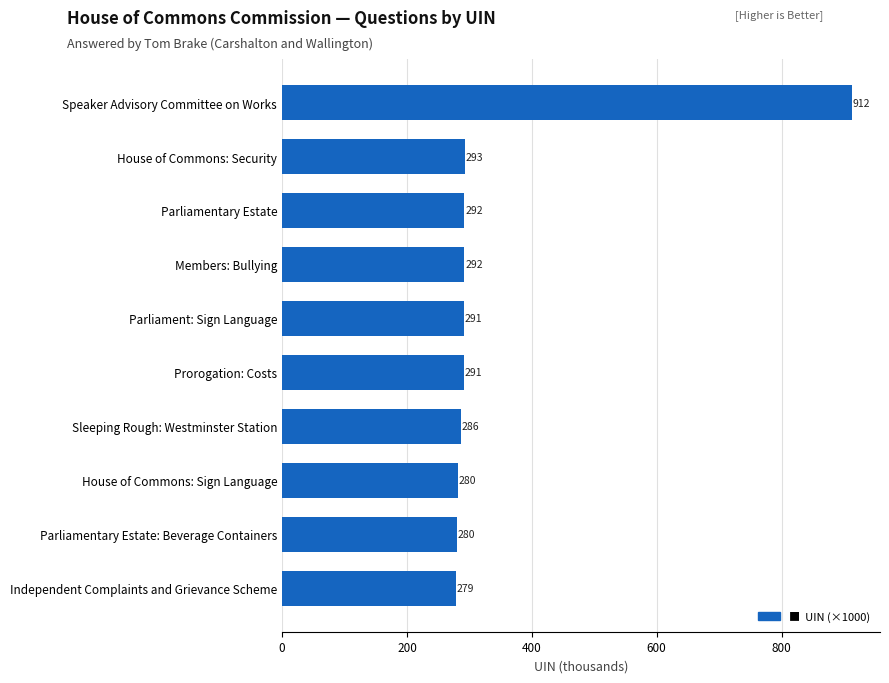

At which label is the value closest to 595?

House of Commons: Security